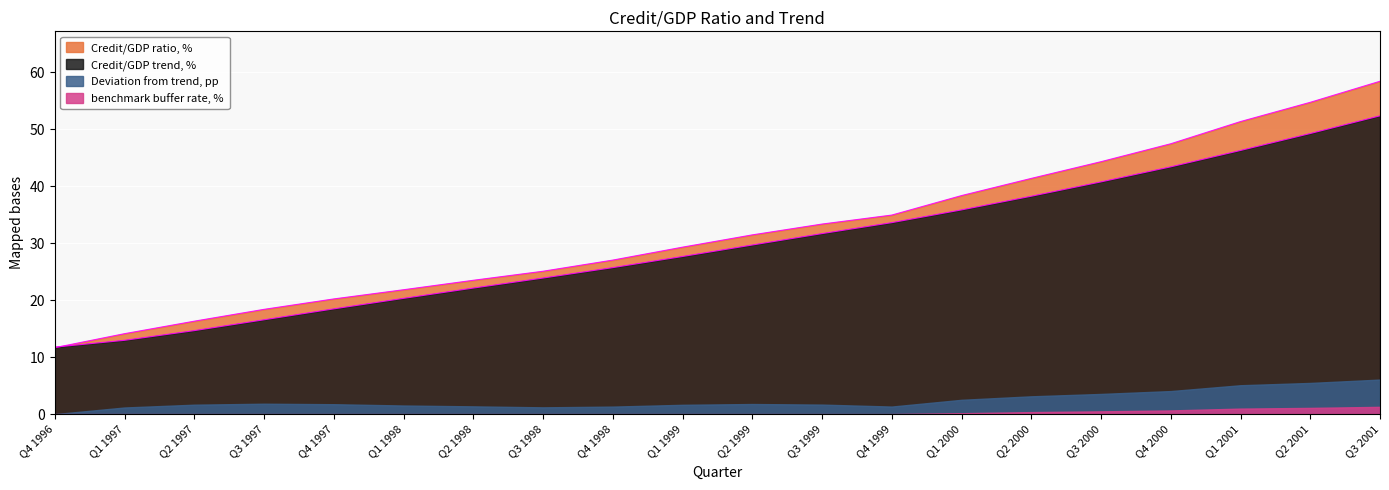

Count the number of data series in this chart.

4